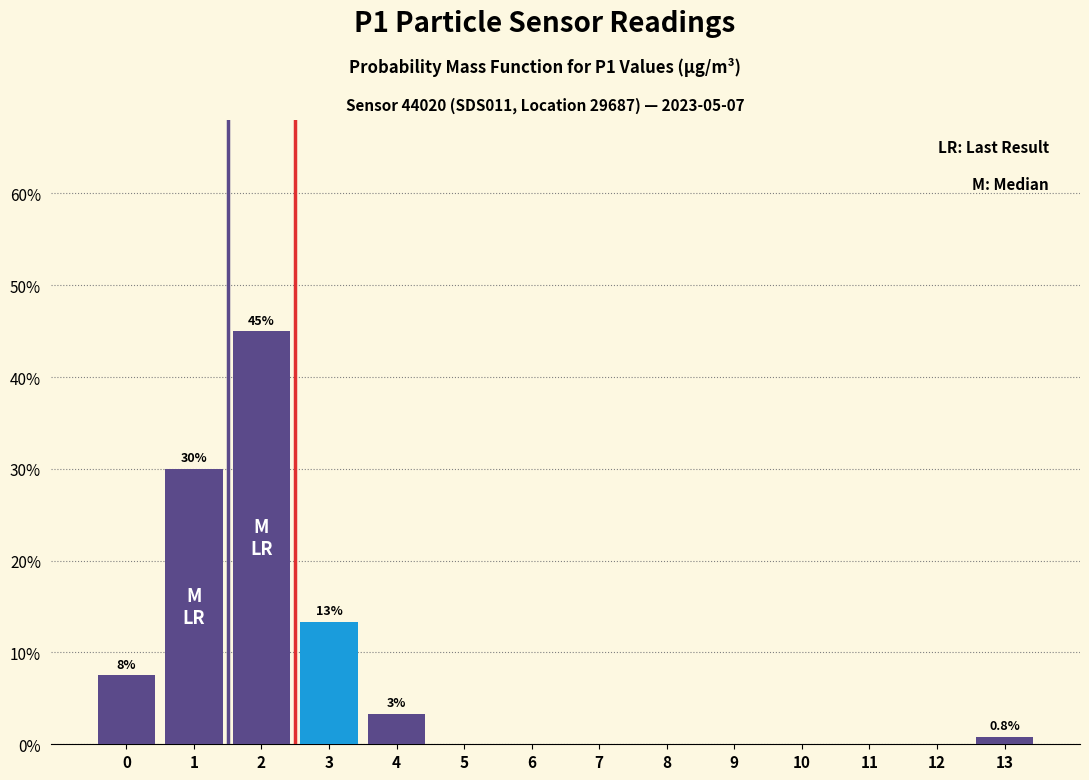

Reading left to right, transcribe all the data shown in this chart.

0=7.5	1=30.0	2=45.0	3=13.3	4=3.3	5=0.0	6=0.0	7=0.0	8=0.0	9=0.0	10=0.0	11=0.0	12=0.0	13=0.8